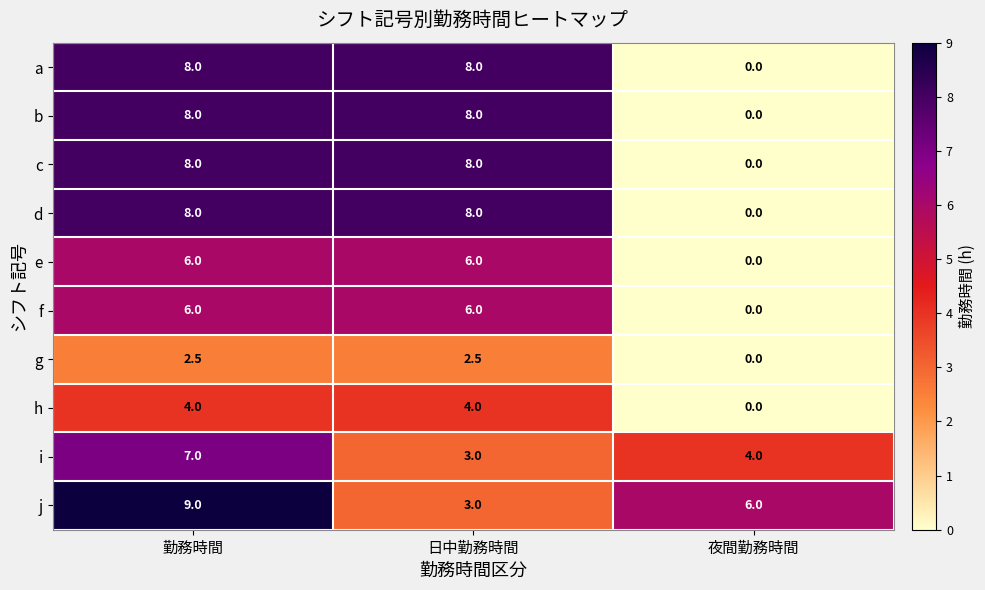

True or false: e has a value of 0.0 at 夜間勤務時間.

True